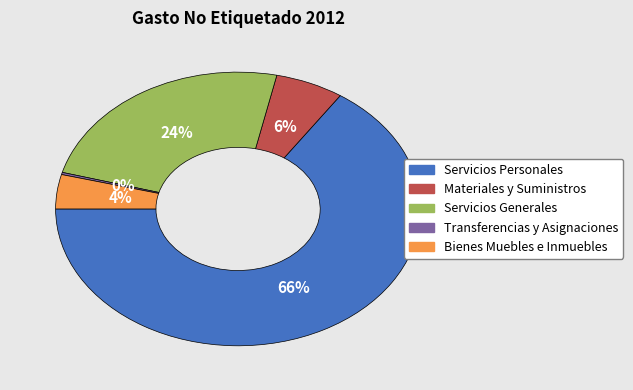

What is the largest slice in the pie chart?

Servicios Personales